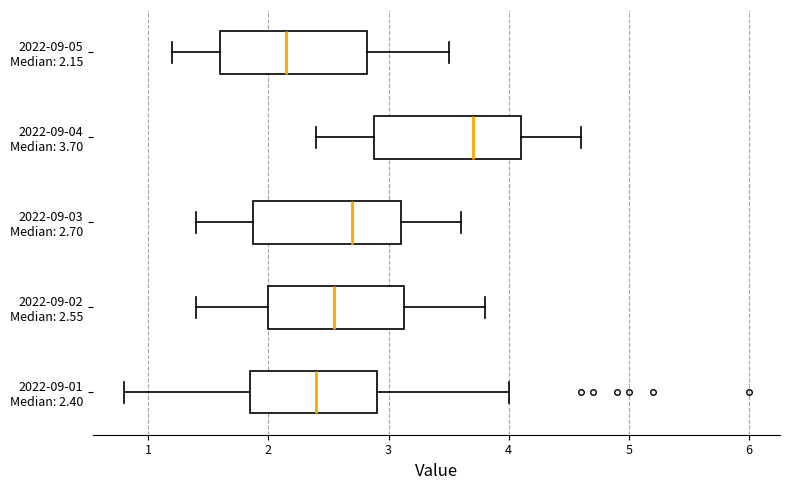

Where does the median line of the box for 2022-09-02 Median: 2.55 sit on the x-axis? The values are not printed on the chart, so give them approximately, as read against the axis.

2.6